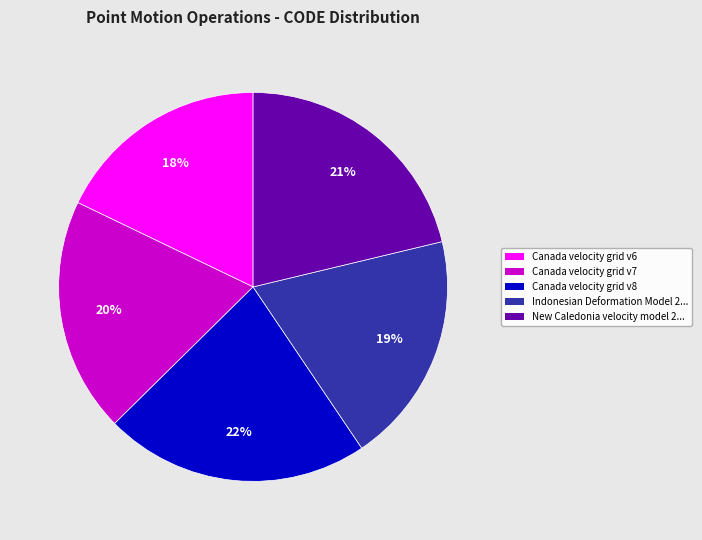

Is there a majority slice in this chart?

No